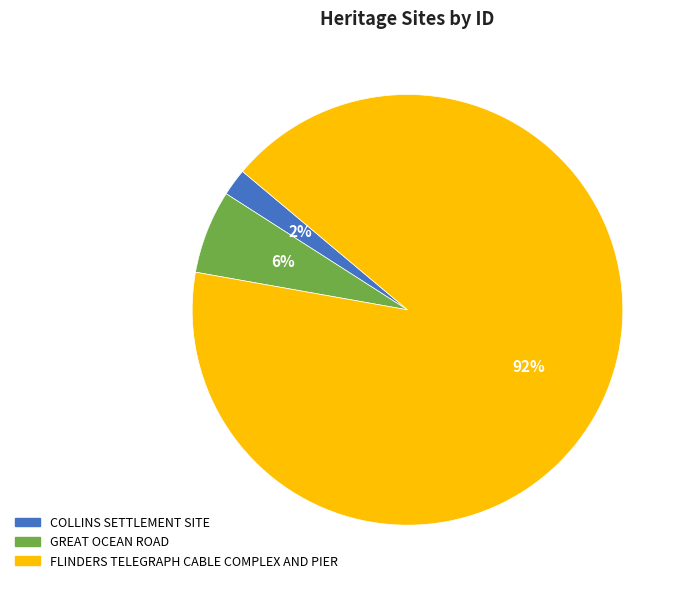

Count the number of slices in the pie.

3